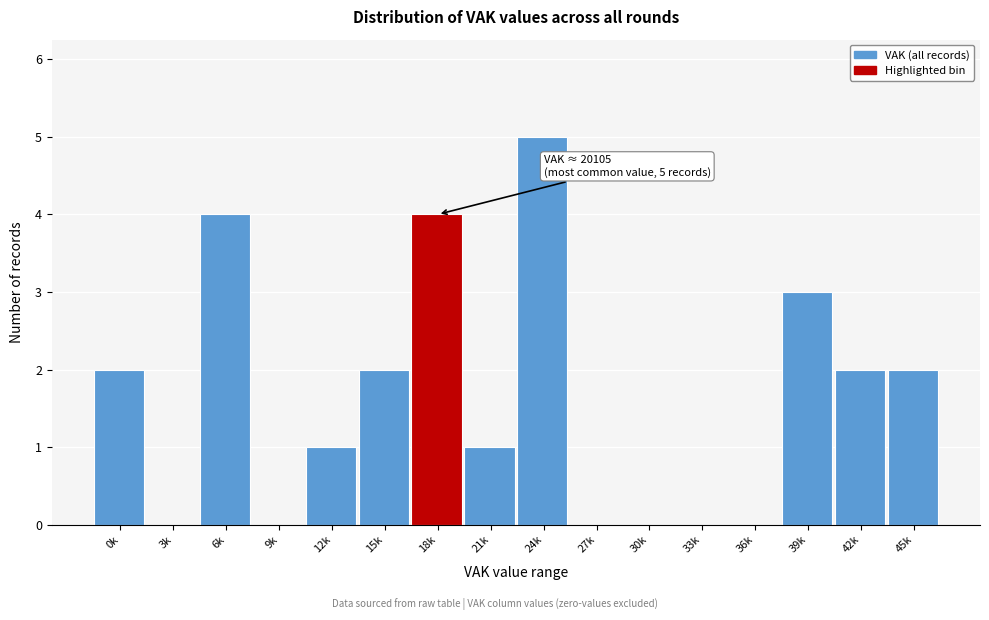

Reading left to right, what are all the values shown in this chart?

0k=2	3k=0	6k=4	9k=0	12k=1	15k=2	18k=4	21k=1	24k=5	27k=0	30k=0	33k=0	36k=0	39k=3	42k=2	45k=2